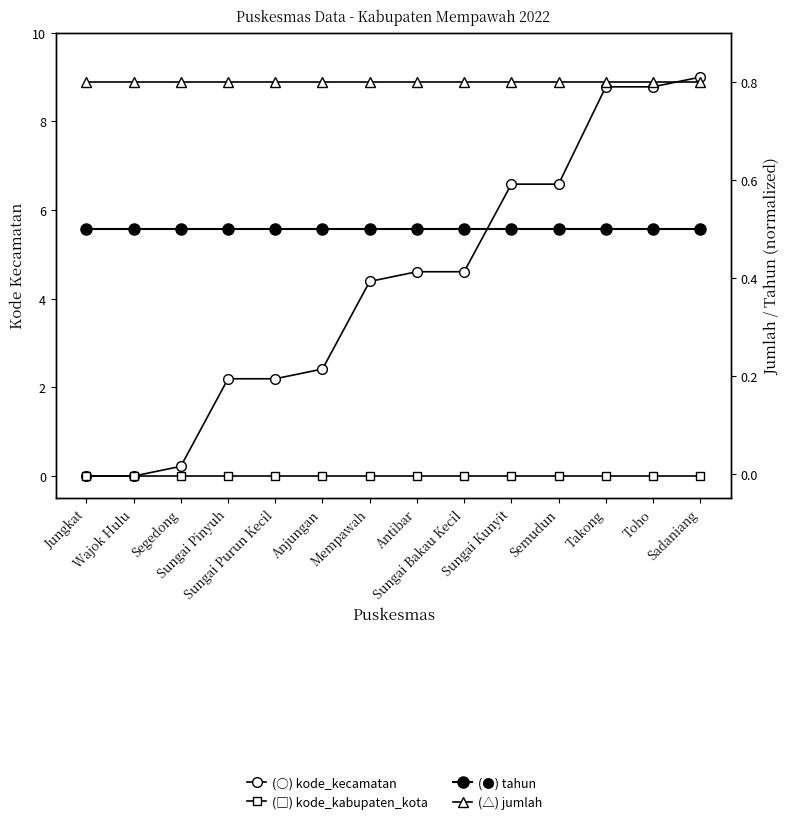

Does the chart display data point markers on the line(s)?

Yes